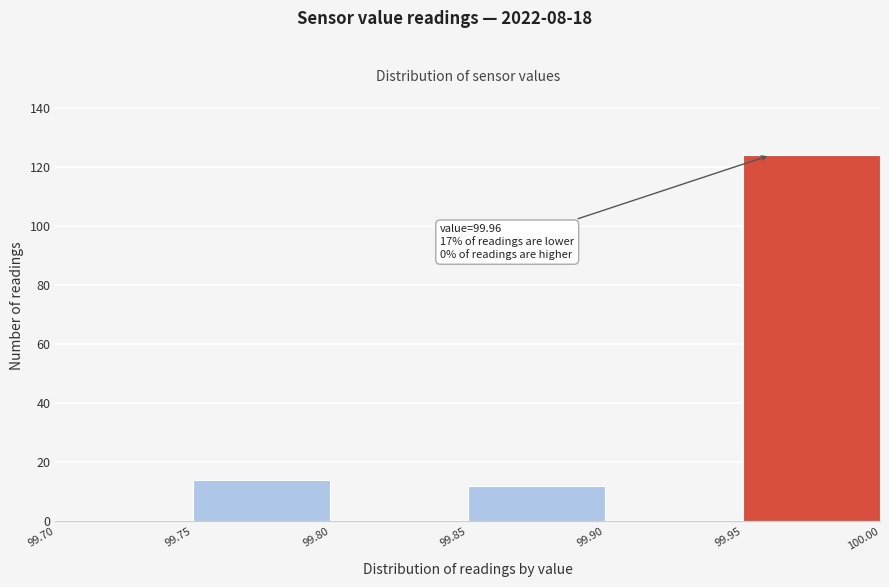

Which range on the x-axis has the tallest bar?

99.95 to 100.00